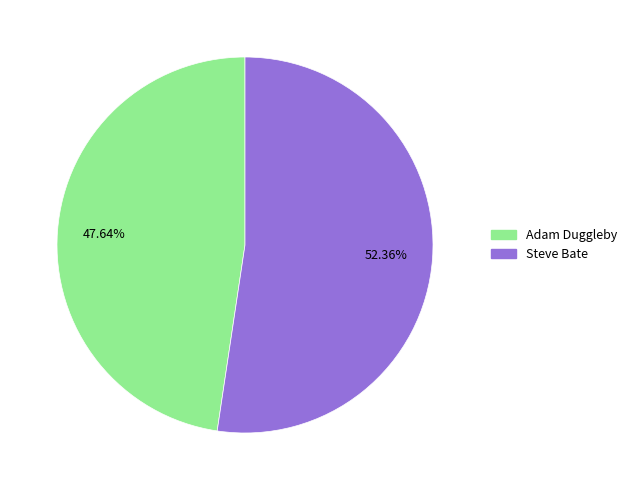

How many slices are in this pie chart?

2